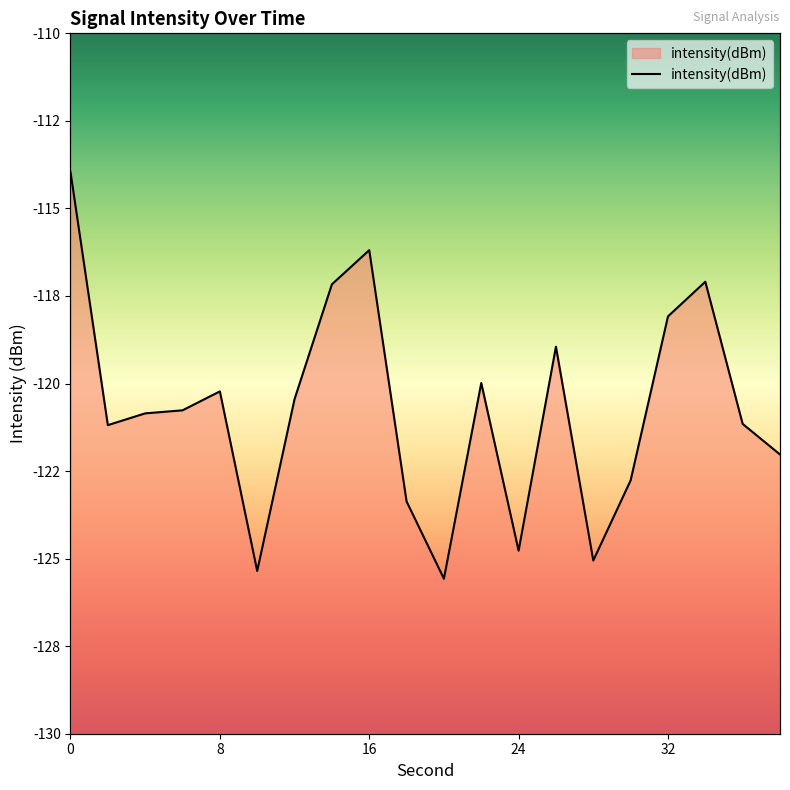

What is the maximum value shown in the chart?

-114.0